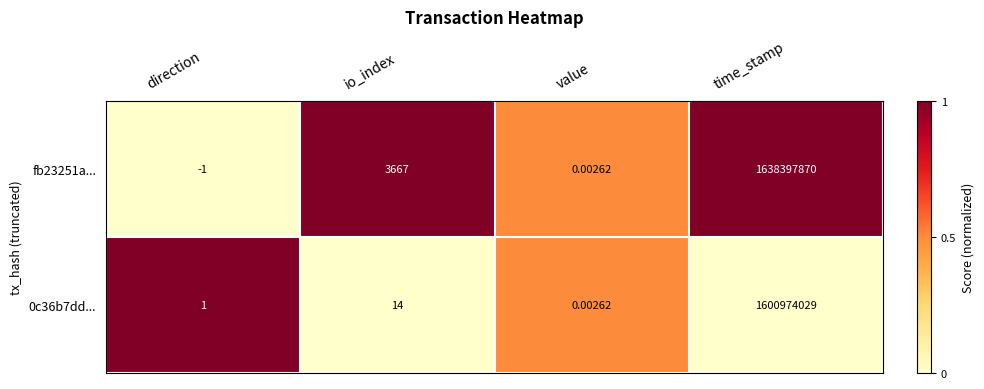

At which label is fb23251a... closest to 819198934?

io_index